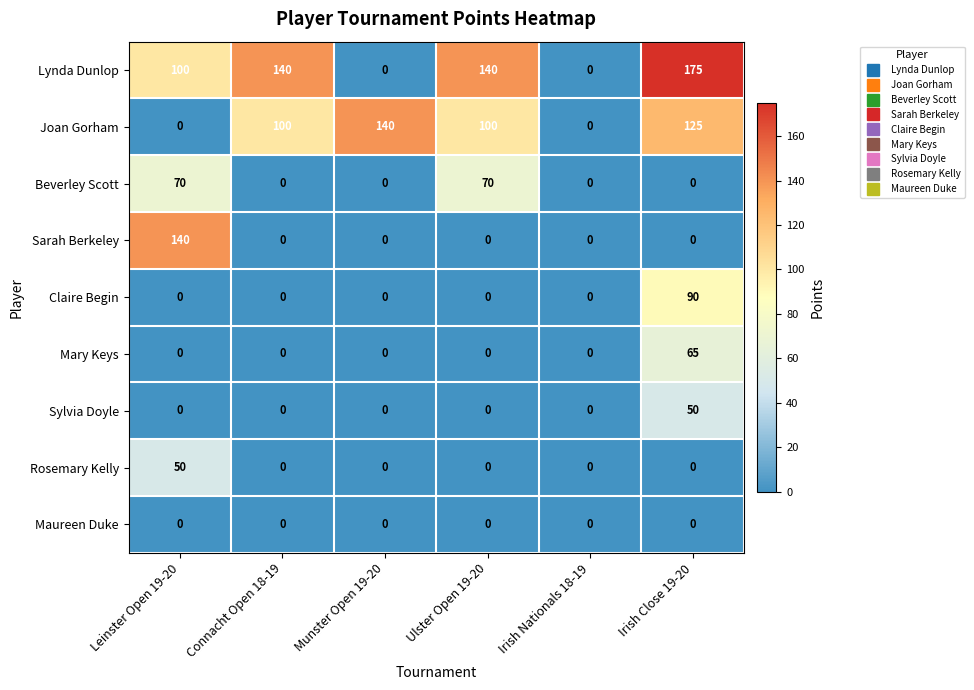

What is the maximum value for Sarah Berkeley?

140